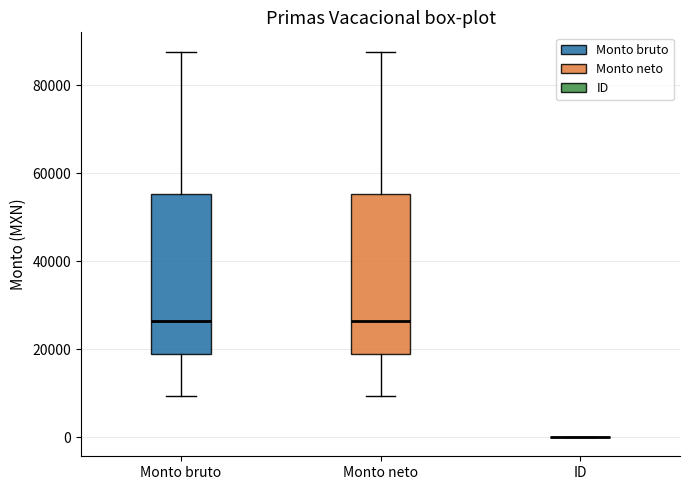

Reading left to right, transcribe this box plot: for each box, give where its median line is, the range the box spans, and where its two whiskers end, as read against the y-axis. The values are not printed on the chart, so give them approximately, as read against the axis.

Monto bruto: median 26000, box 18000 to 56000, whiskers 10000 to 88000
Monto neto: median 26000, box 18000 to 56000, whiskers 10000 to 88000
ID: box collapsed to a line at 0, whiskers 0 to 0